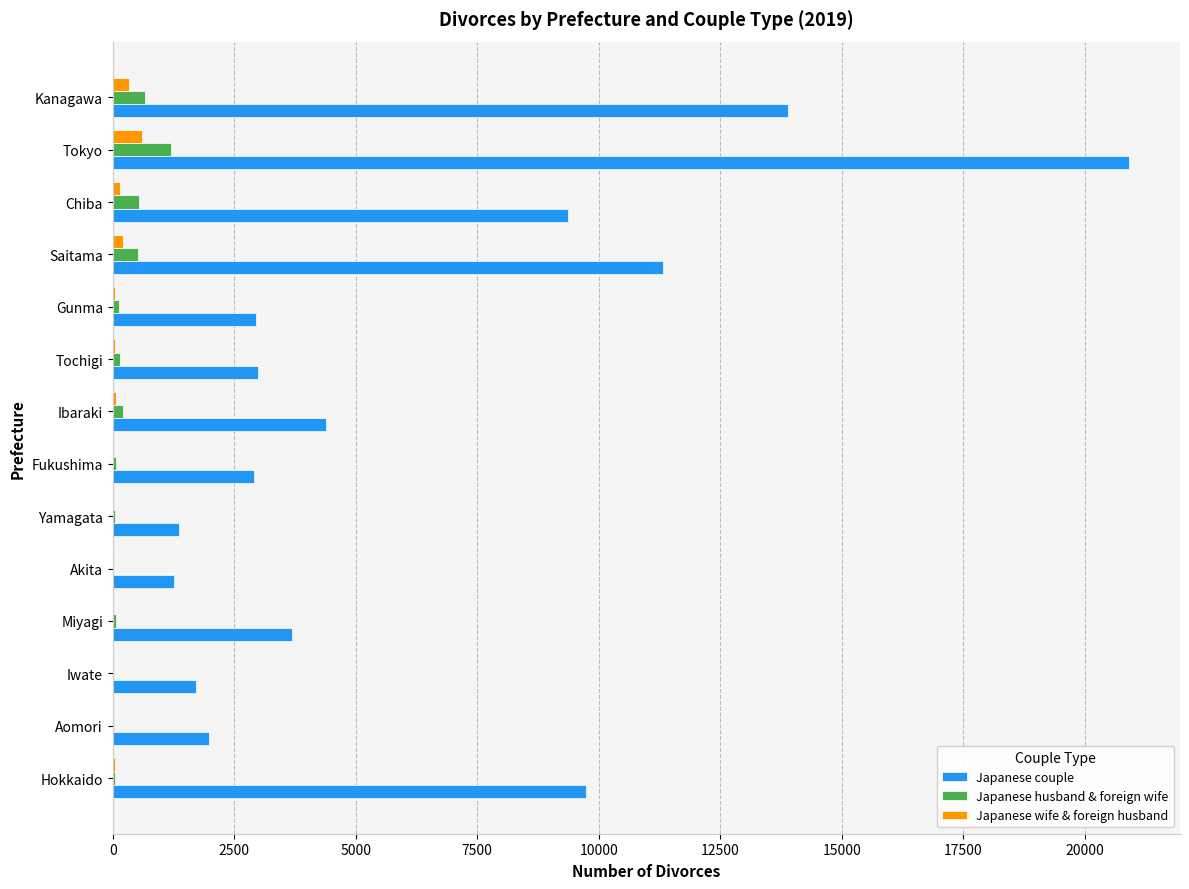

What is the maximum value shown in the chart?

20908